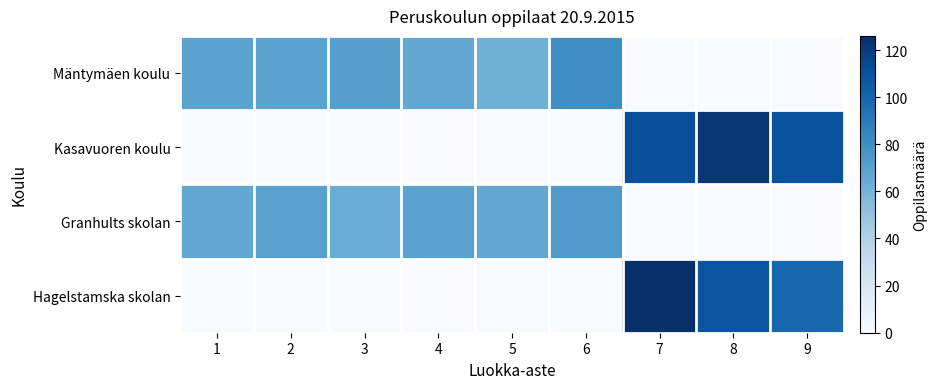

Reading right to left, transcribe all the data shown in this chart.

Mäntymäen koulu: 9=0	8=0	7=0	6=80	5=62	4=66	3=71	2=69	1=69
Kasavuoren koulu: 9=110	8=123	7=111	6=0	5=0	4=0	3=0	2=0	1=0
Granhults skolan: 9=0	8=0	7=0	6=73	5=66	4=69	3=63	2=70	1=66
Hagelstamska skolan: 9=99	8=108	7=126	6=0	5=0	4=0	3=0	2=0	1=0